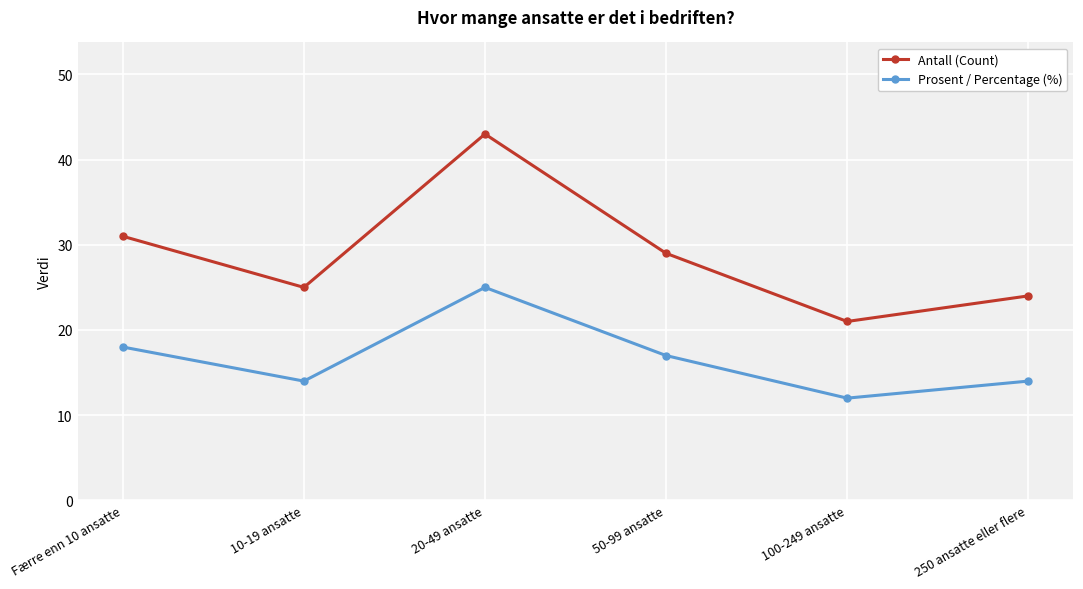

What is the lowest value of the Prosent / Percentage (%) series?

12